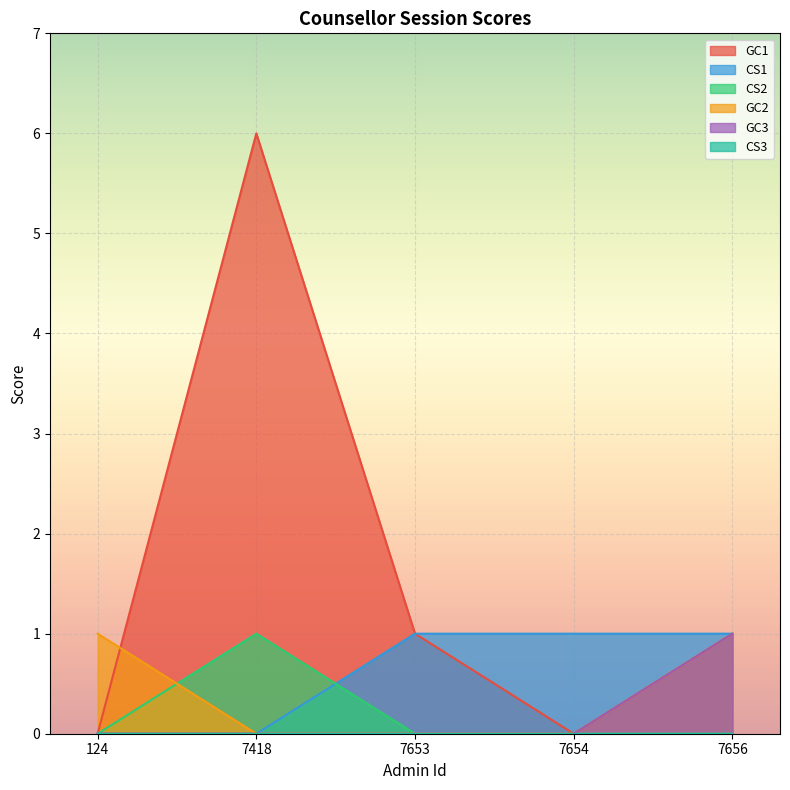

Count the number of categories in the chart.

5